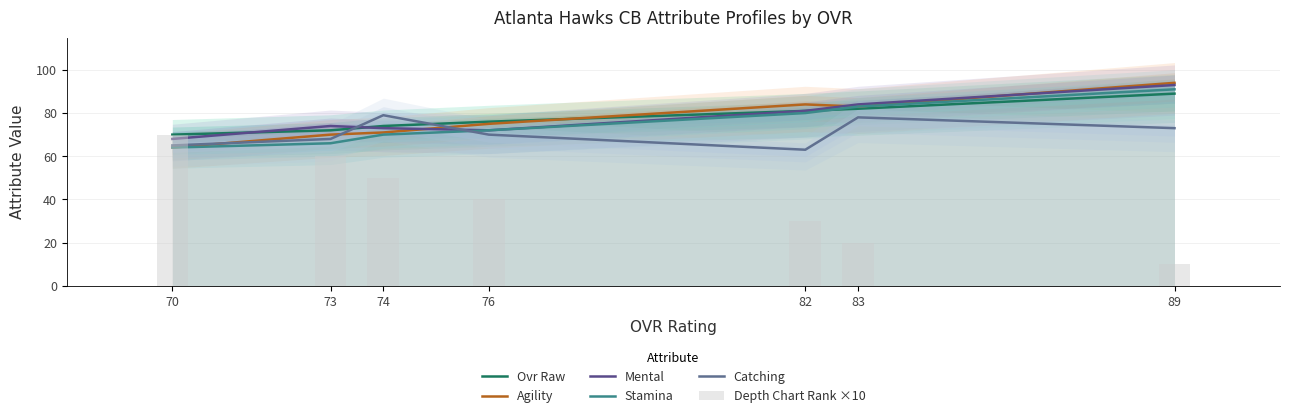

What is the difference between the second highest and second lowest values in the Agility series?

14